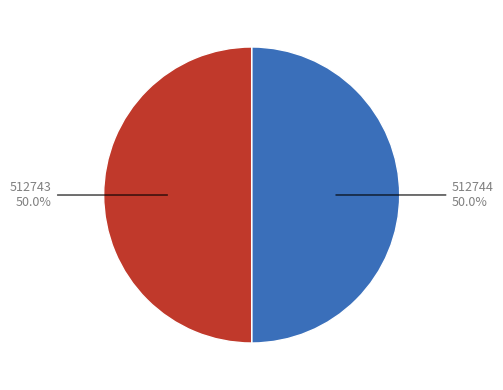

How many segments does this pie chart have?

2